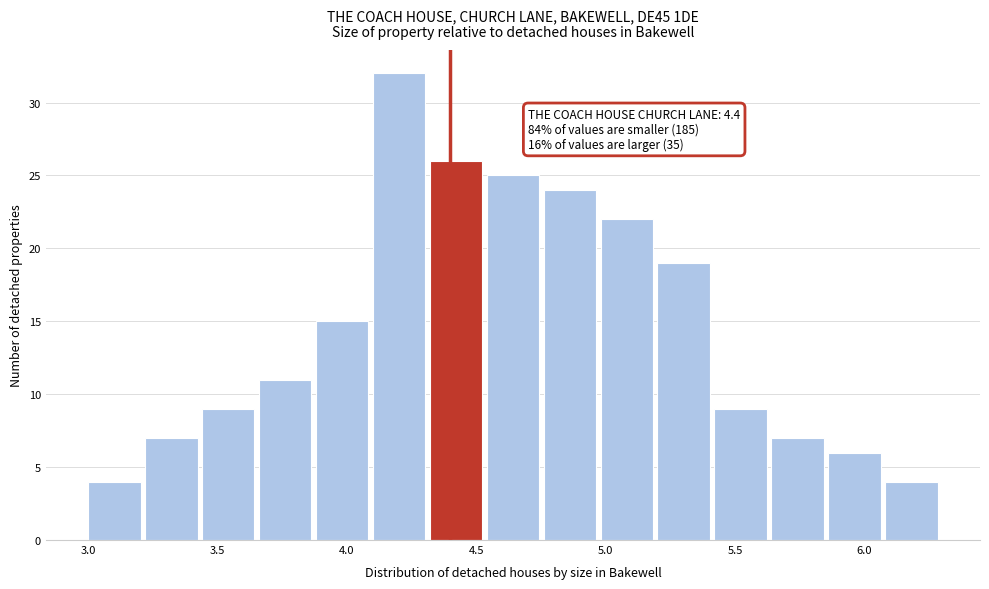

Over which range of the x-axis is the bar tallest?

4.10 to 4.32